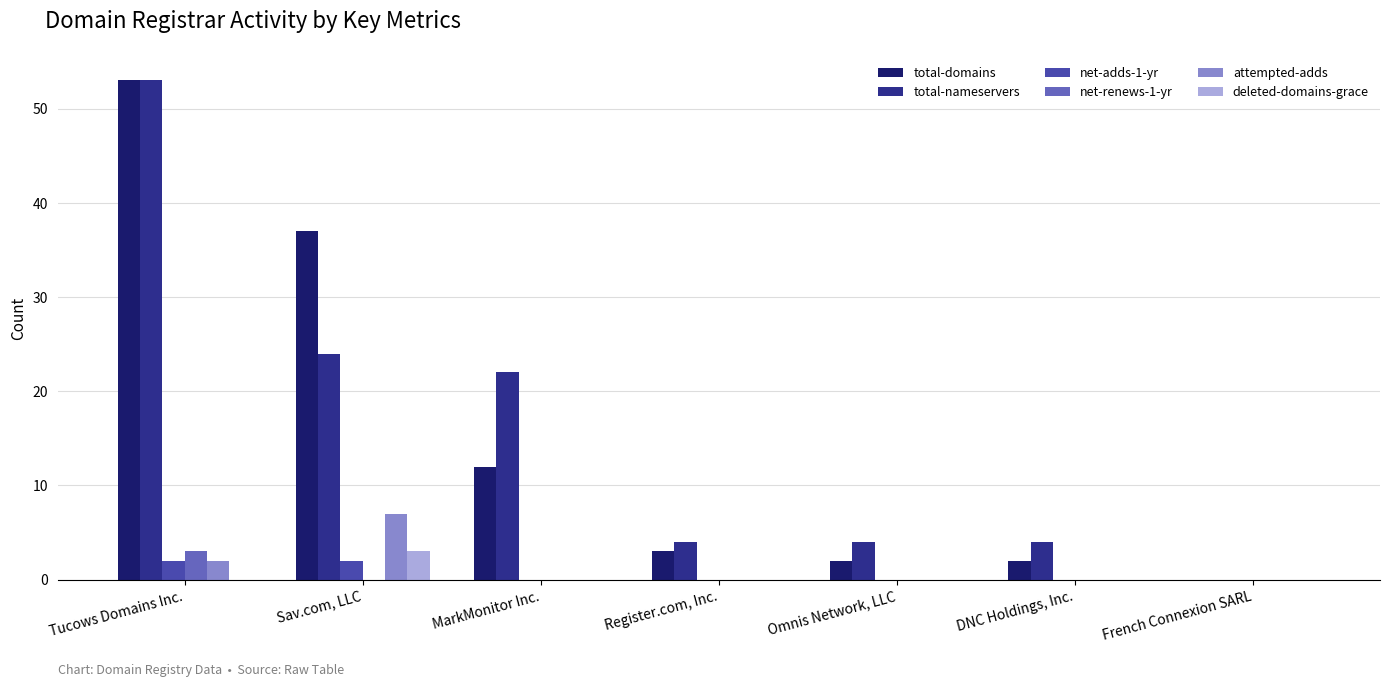

Reading right to left, list all the values displayed in this chart.

total-domains: 0	2	2	3	12	37	53
total-nameservers: 0	4	4	4	22	24	53
net-adds-1-yr: 0	0	0	0	0	2	2
net-renews-1-yr: 0	0	0	0	0	0	3
attempted-adds: 0	0	0	0	0	7	2
deleted-domains-grace: 0	0	0	0	0	3	0